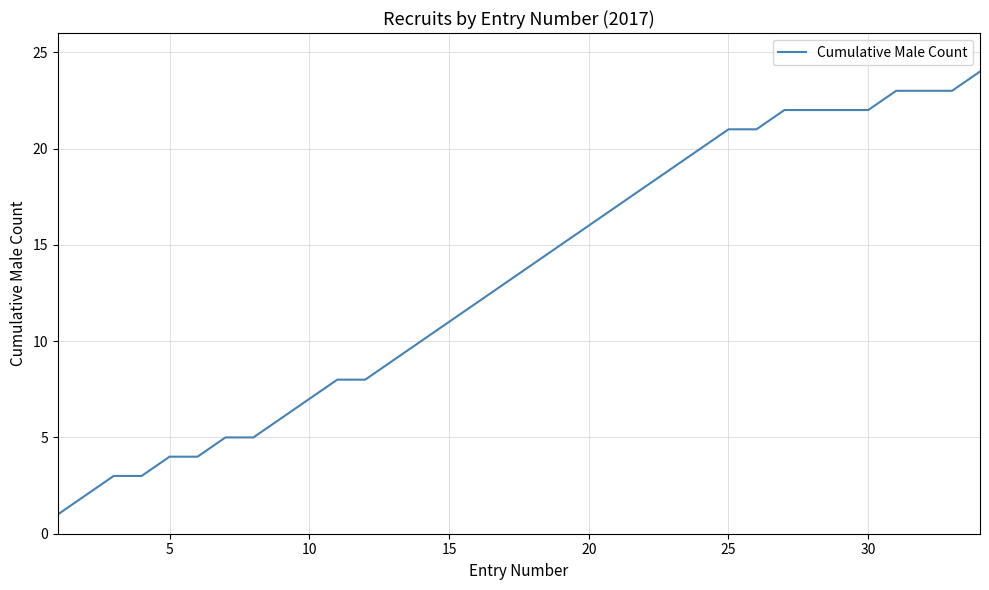

How many lines are shown in the chart?

1